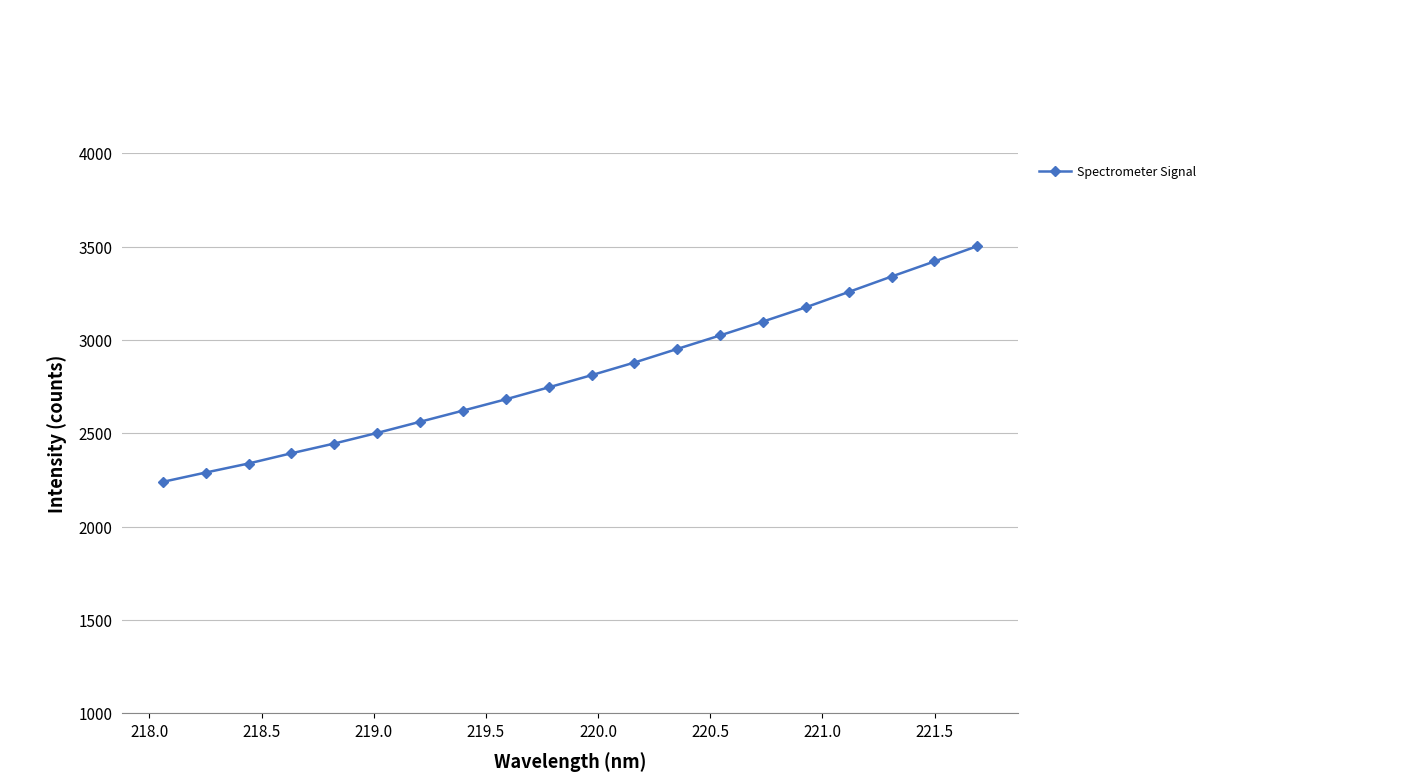

What is the smallest value displayed?

2239.3